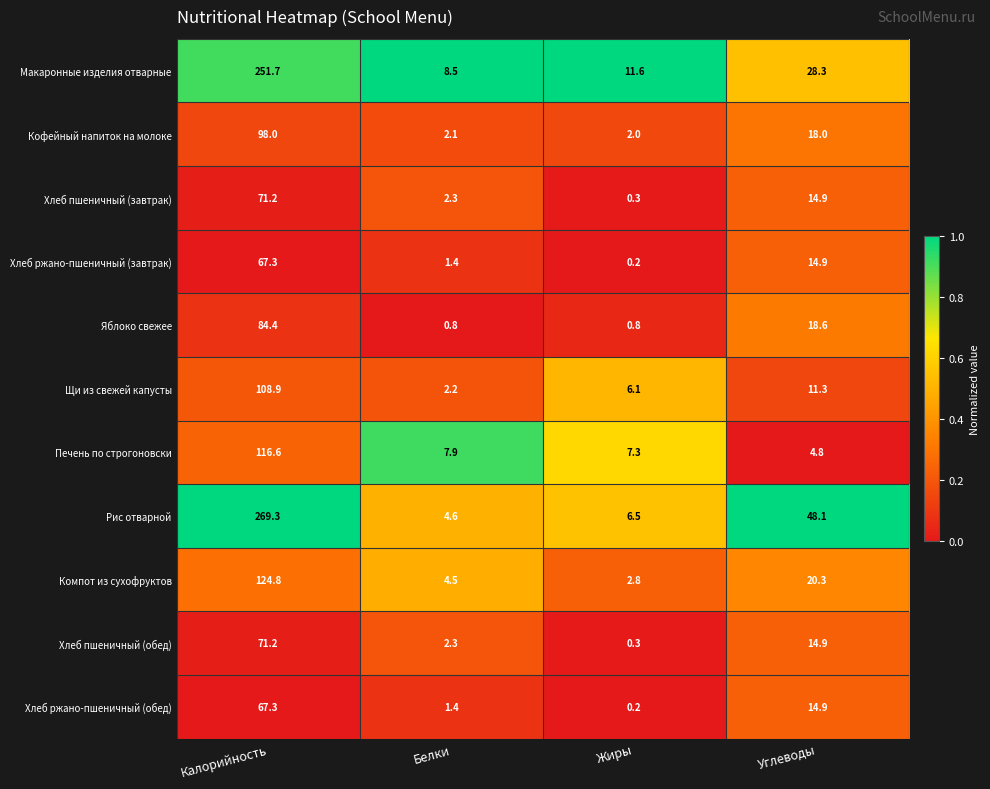

What is the difference between the highest and lowest values at Жиры?

11.4